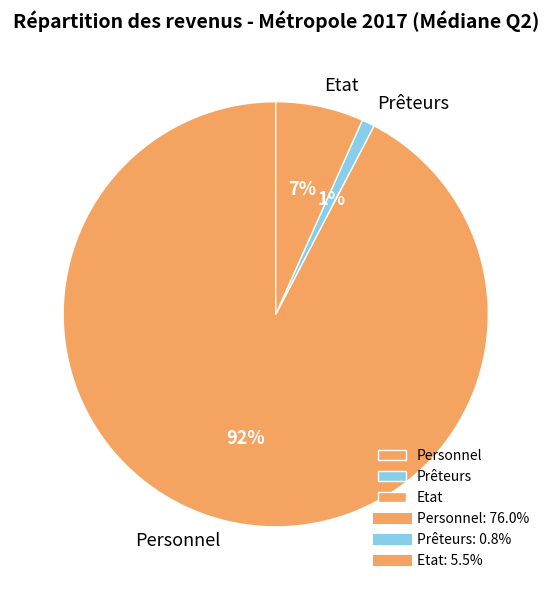

To the nearest percent, what is the average slice percentage?

33%